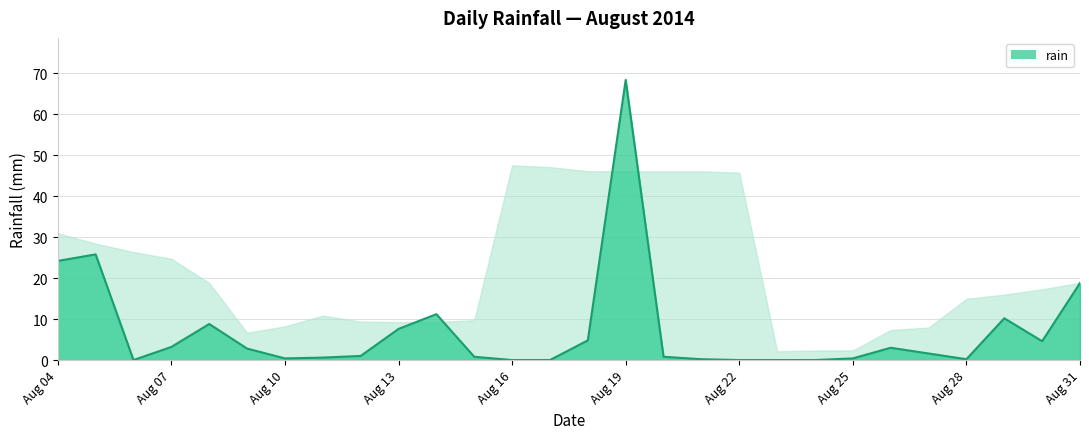

What is the difference between the maximum and minimum values?

68.4